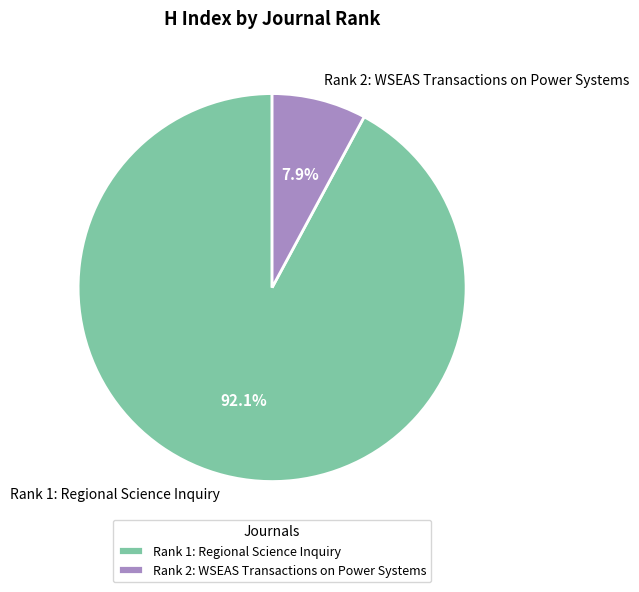

Combined, do Rank 2: WSEAS Transactions on Power Systems and Rank 1: Regional Science Inquiry account for over 50%?

Yes